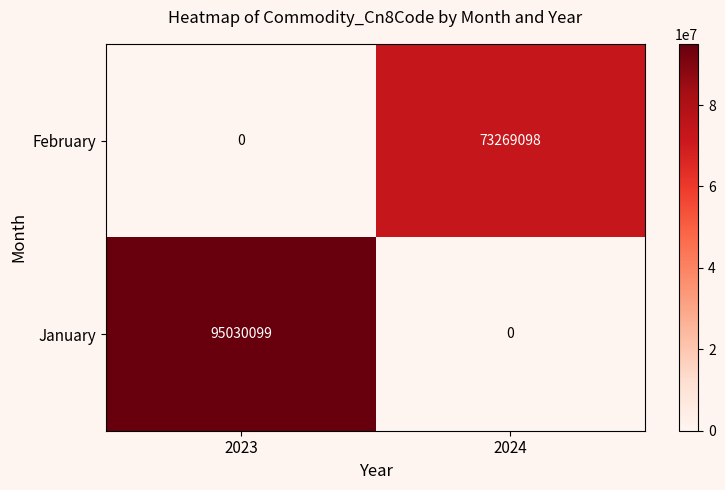

What is the greatest value displayed?

95030099